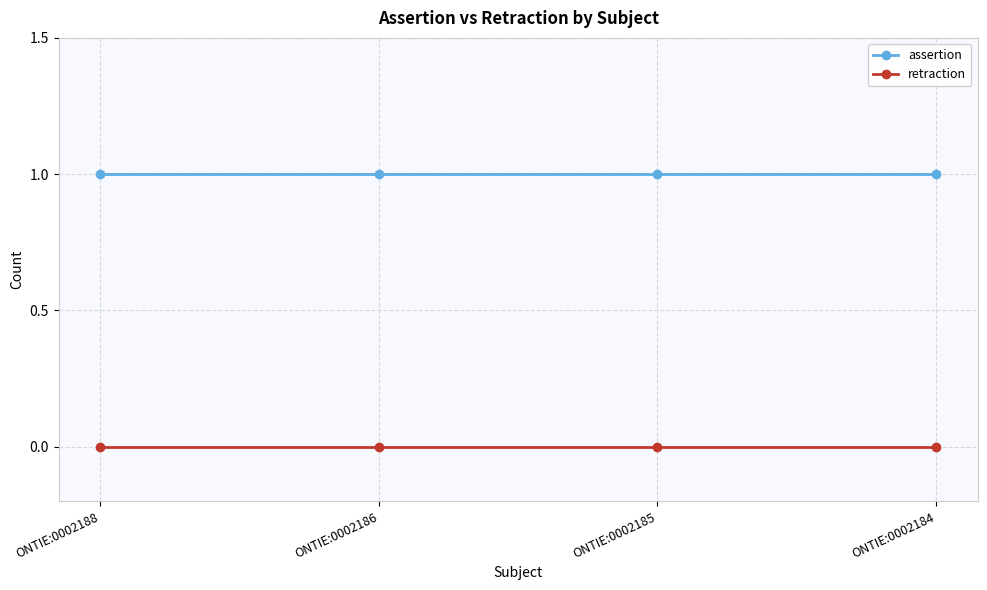

Reading left to right, what are all the values shown in this chart?

assertion: ONTIE:0002188=1	ONTIE:0002186=1	ONTIE:0002185=1	ONTIE:0002184=1
retraction: ONTIE:0002188=0	ONTIE:0002186=0	ONTIE:0002185=0	ONTIE:0002184=0